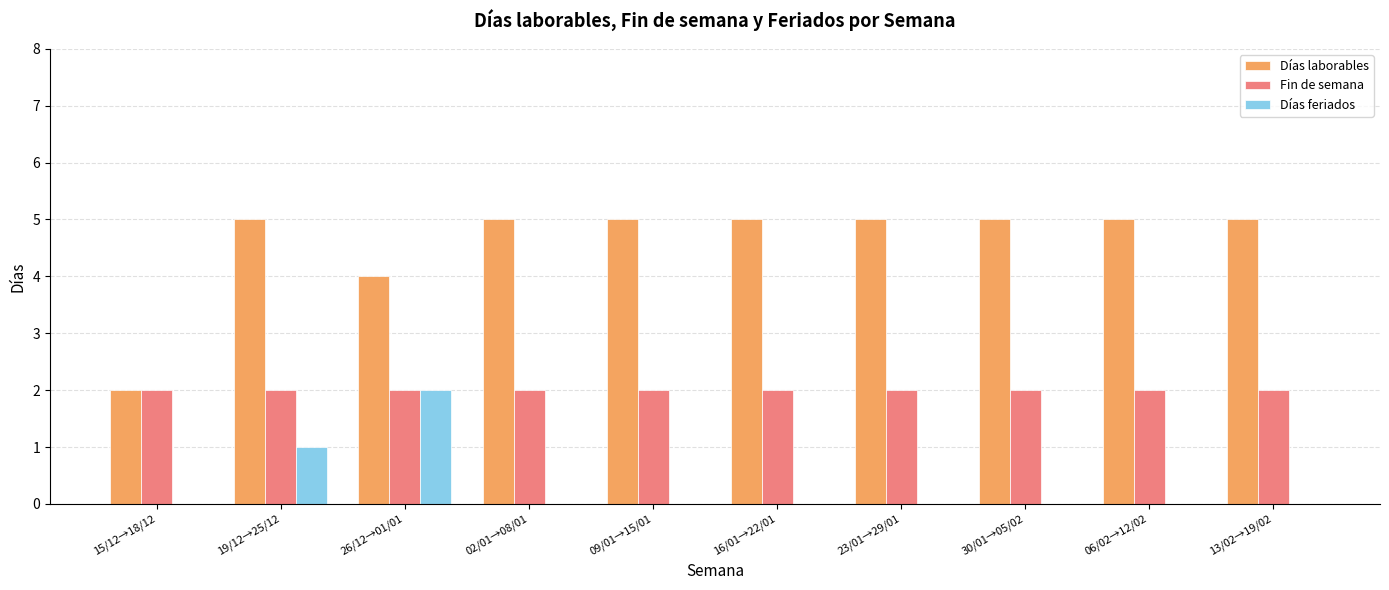

How many groups of bars are there?

10